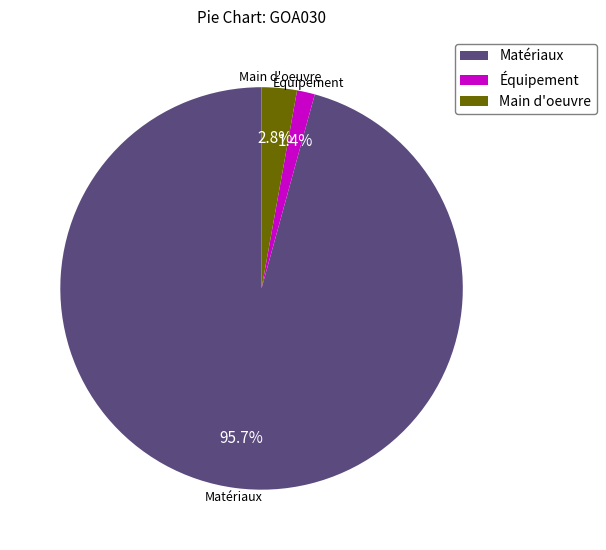

Rank the categories by value from highest to lowest.

Matériaux, Main d'oeuvre, Équipement